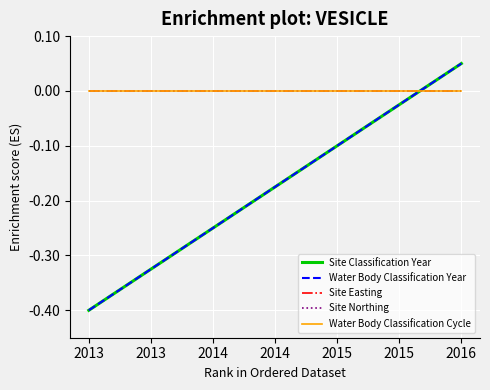

Is this an area chart (filled region under the line)?

No